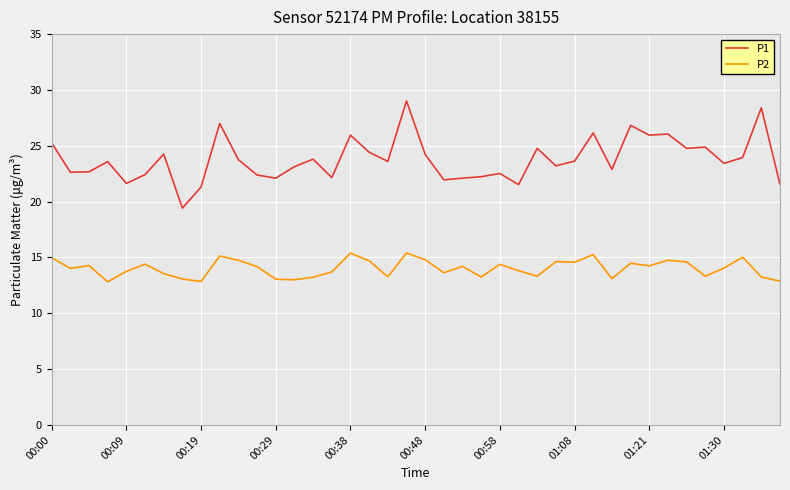

True or false: P2 and P1 intersect in this chart.

False